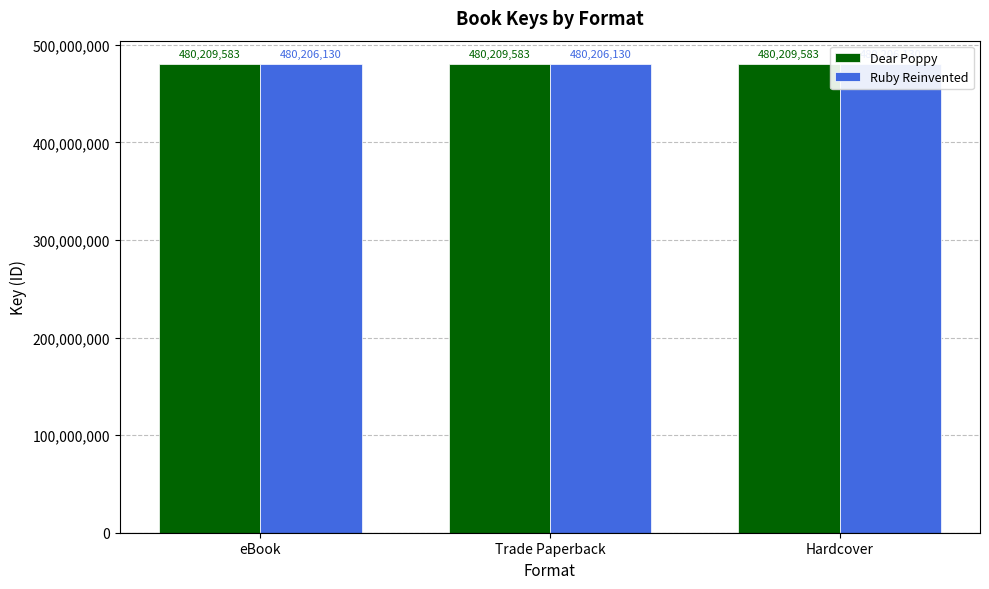

Rank the series by their average value, from lowest to highest.

Ruby Reinvented, Dear Poppy